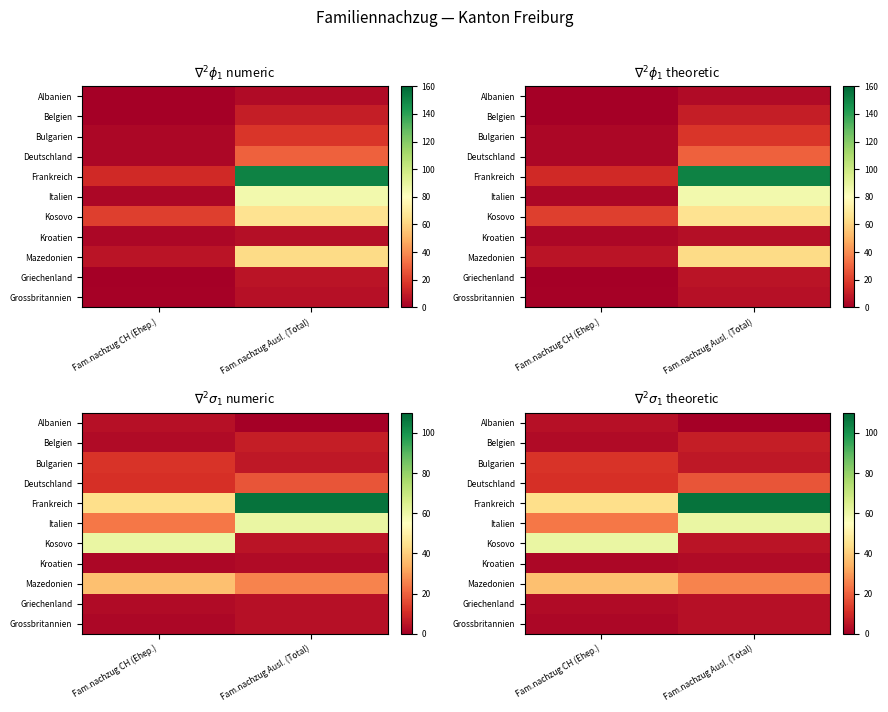

Between Fam.nachzug CH (Ehep.) and Fam.nachzug Ausl. (Total), which is larger?

Fam.nachzug CH (Ehep.)